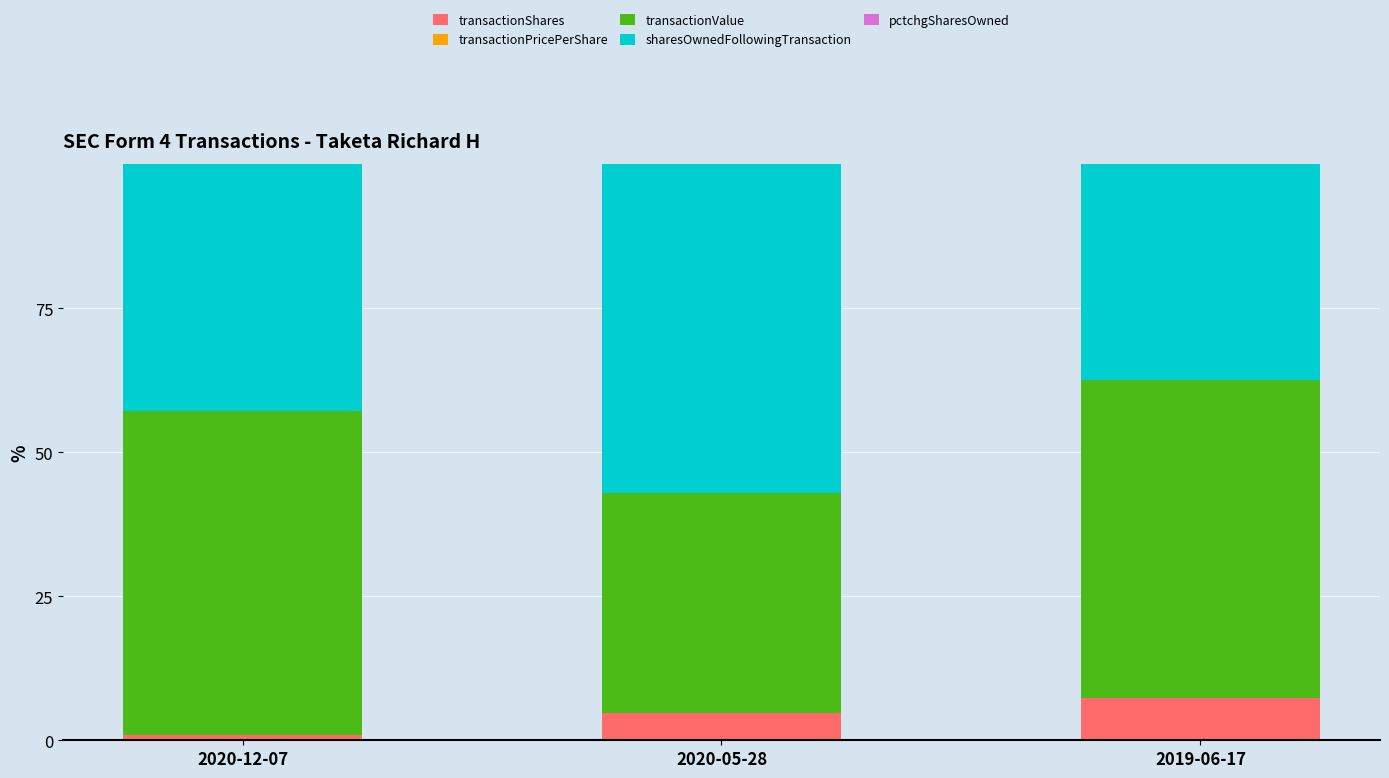

What is the highest value of the transactionShares series?

7.4